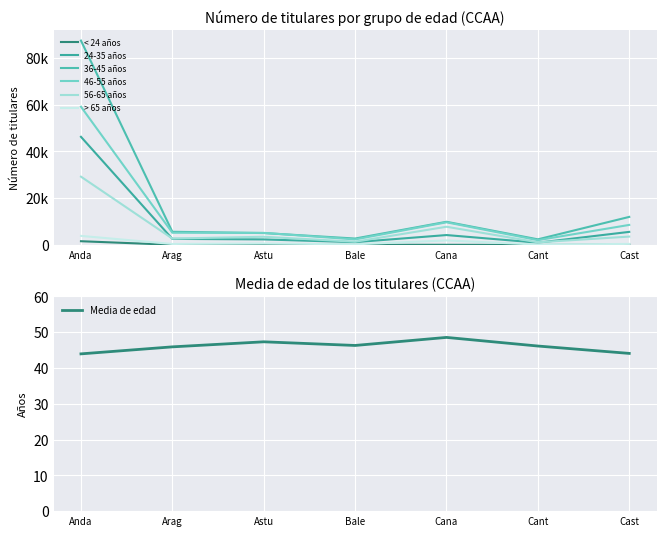

Is it true that Media de edad equals 24.5 at Bale?

False